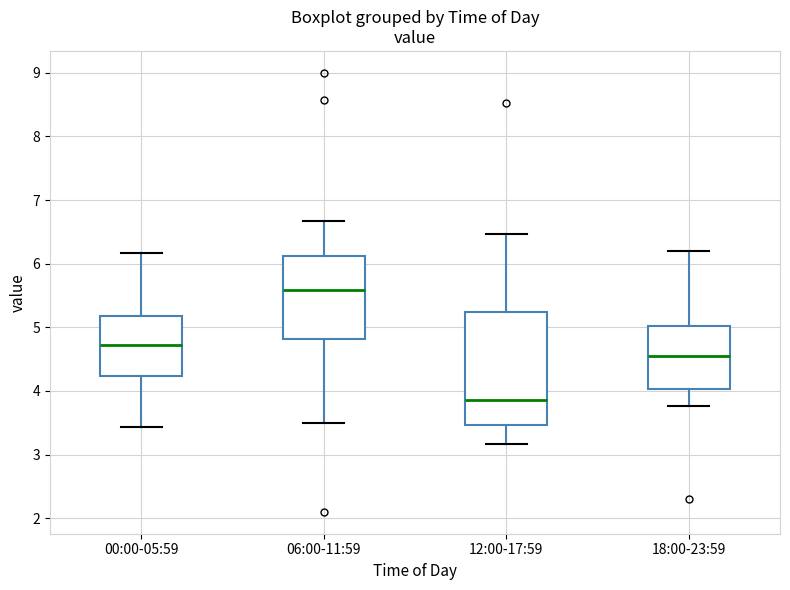

Where is the upper edge of the box for 18:00-23:59 on the y-axis? The values are not printed on the chart, so give them approximately, as read against the axis.

5.0